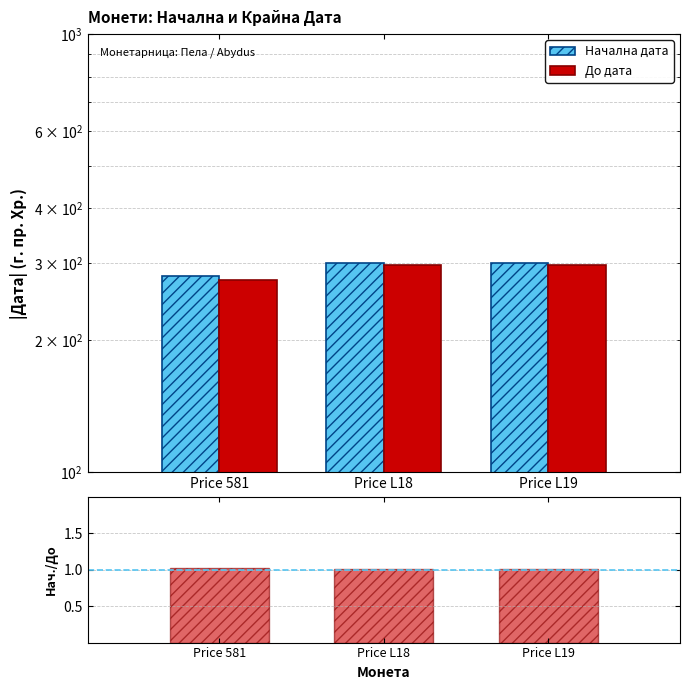

At which label does Начална дата reach its minimum?

Price 581